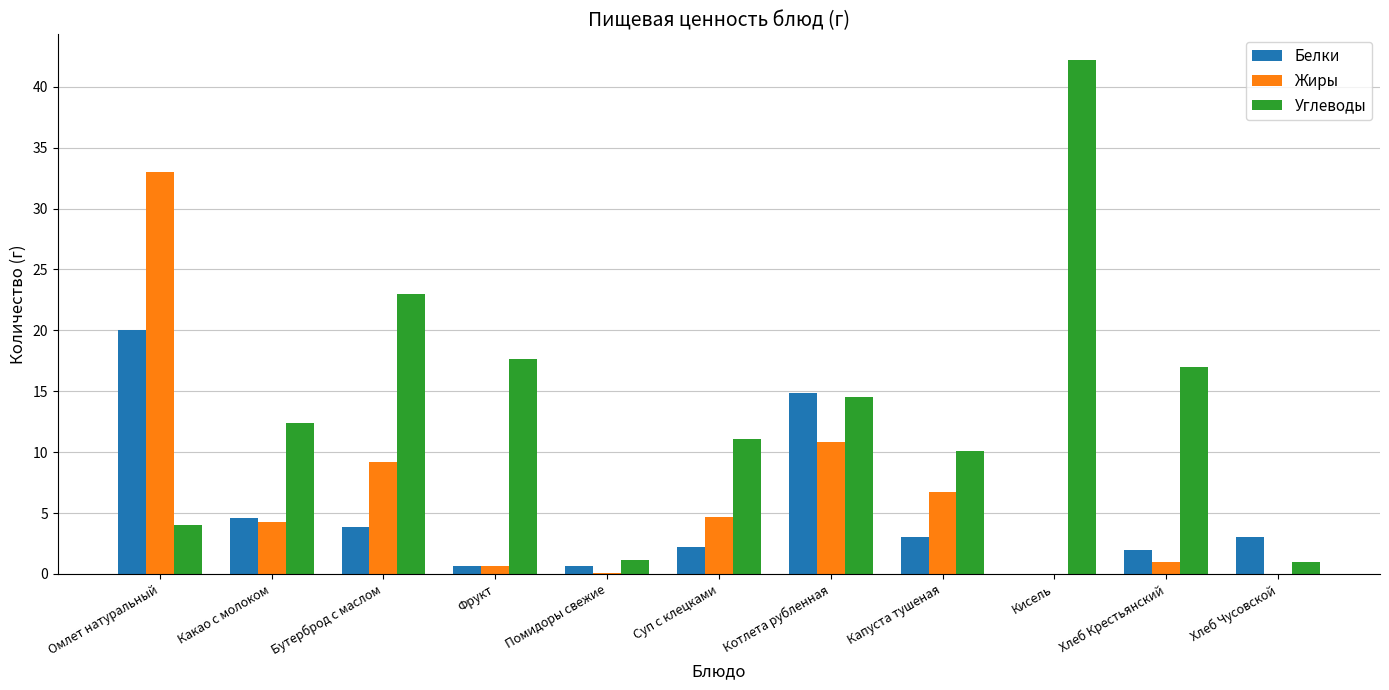

Which series changed the most between Какао с молоком and Хлеб Крестьянский?

Углеводы